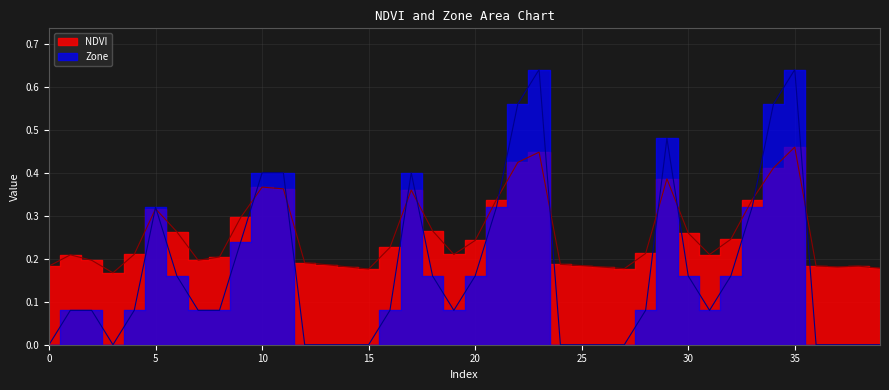

Is it true that NDVI equals 0.2 at 32?

True